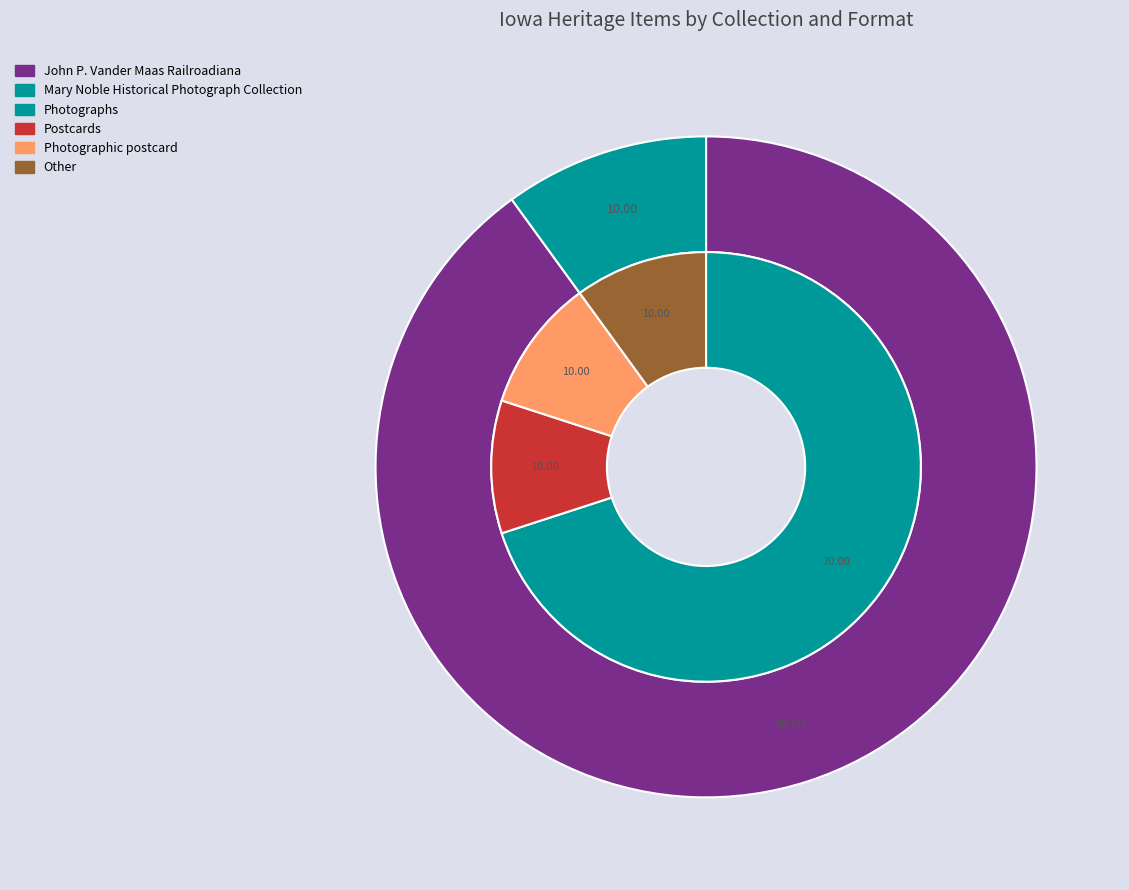

Does any single category account for the majority?

No